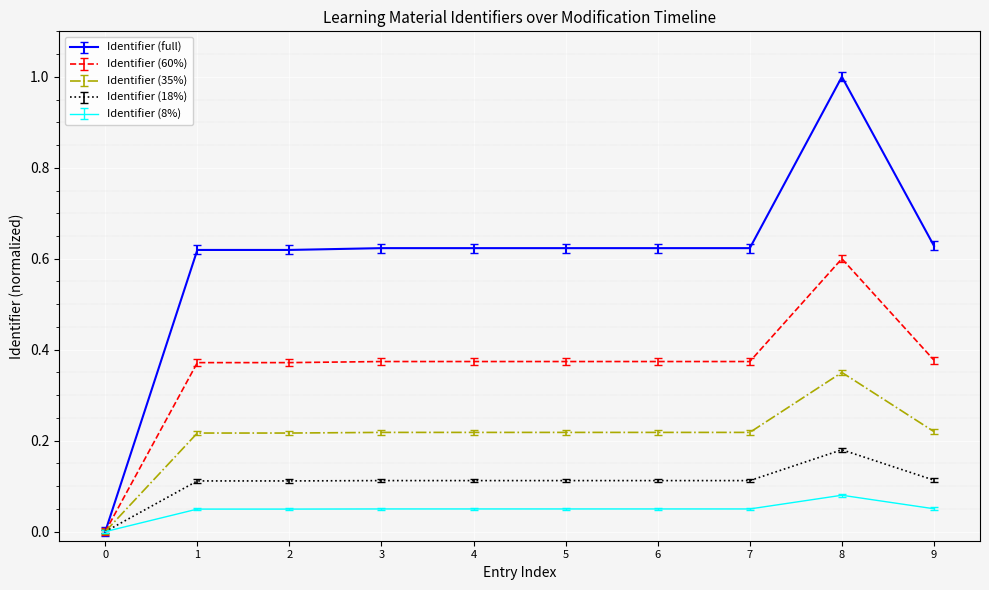

What is the greatest value displayed?

1.0